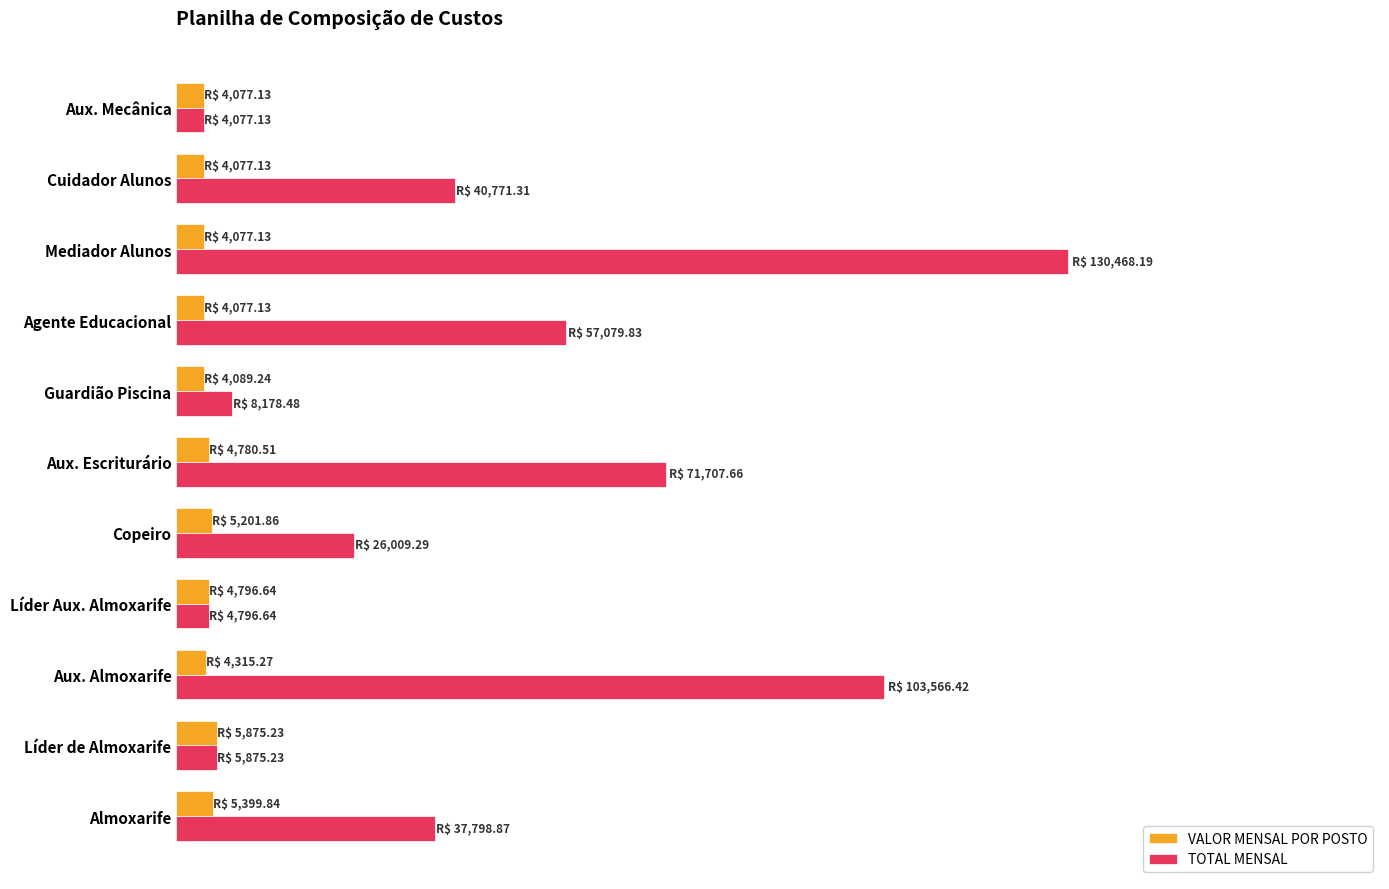

What are all the series names shown in the legend?

VALOR MENSAL POR POSTO, TOTAL MENSAL